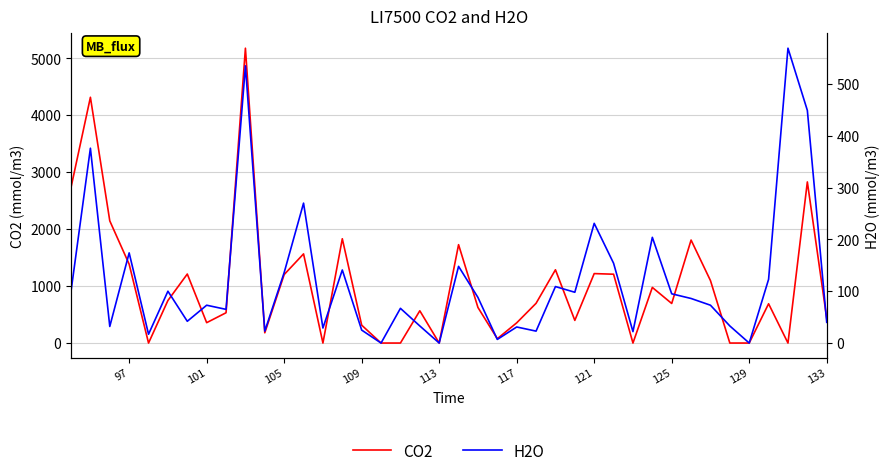

Does the chart have visible grid lines?

Yes